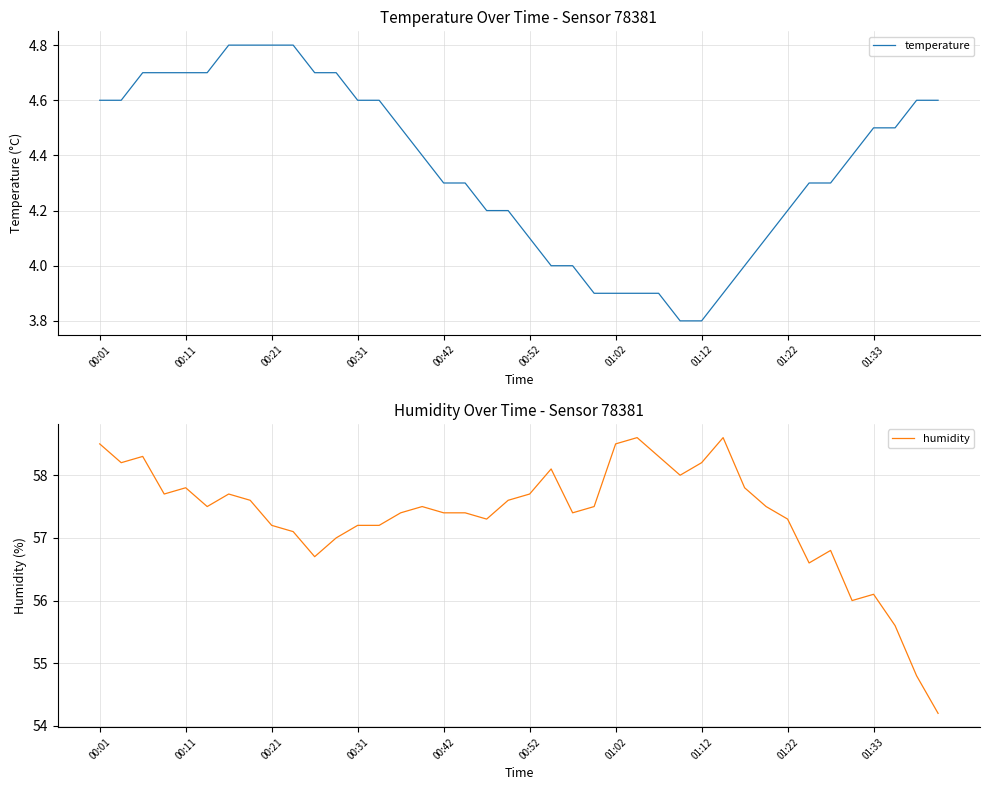

The humidity series shows 56.1 at 01:33. True or false?

True